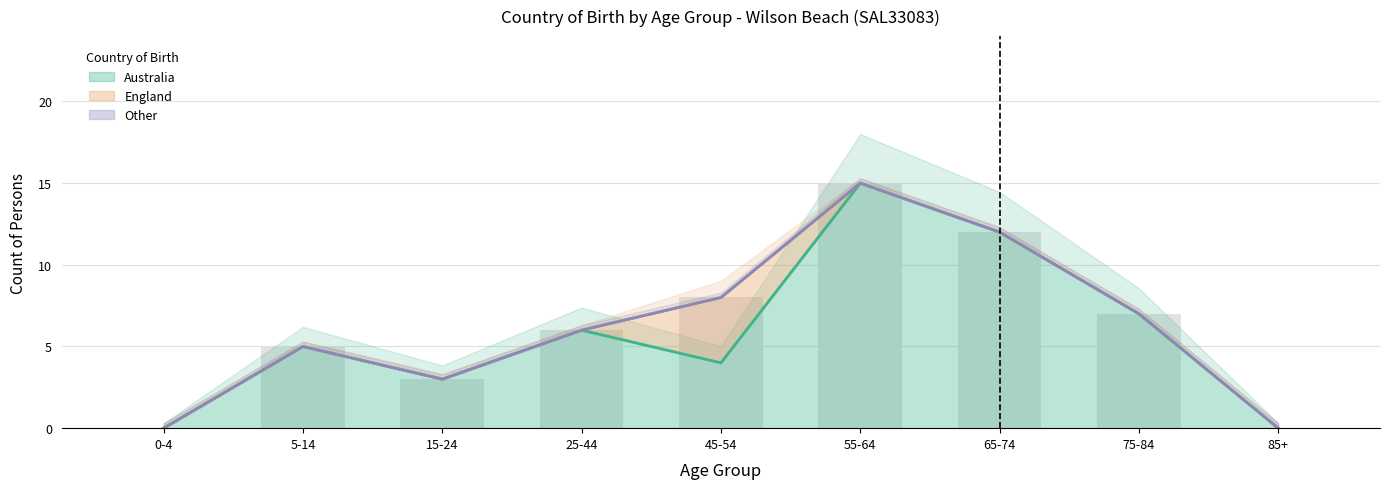

The value of England at 5-14 is 0. True or false?

True